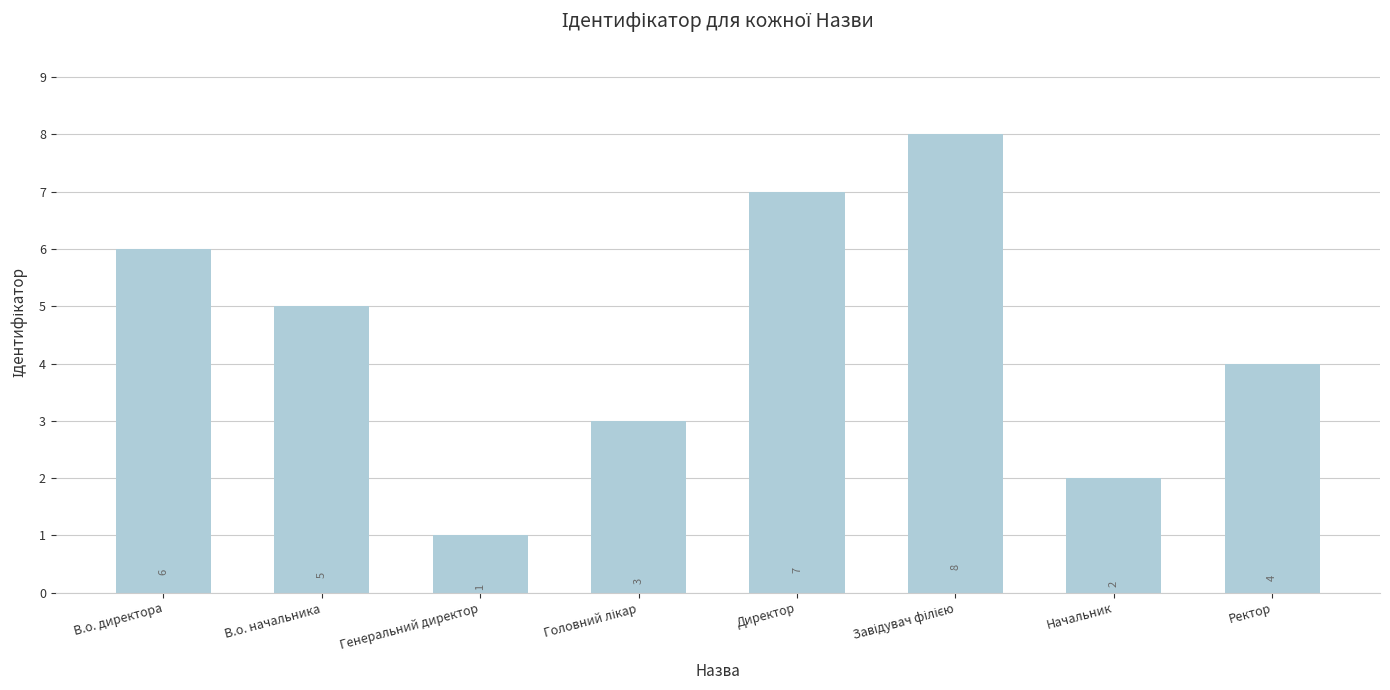

How many data points does each series have?

8